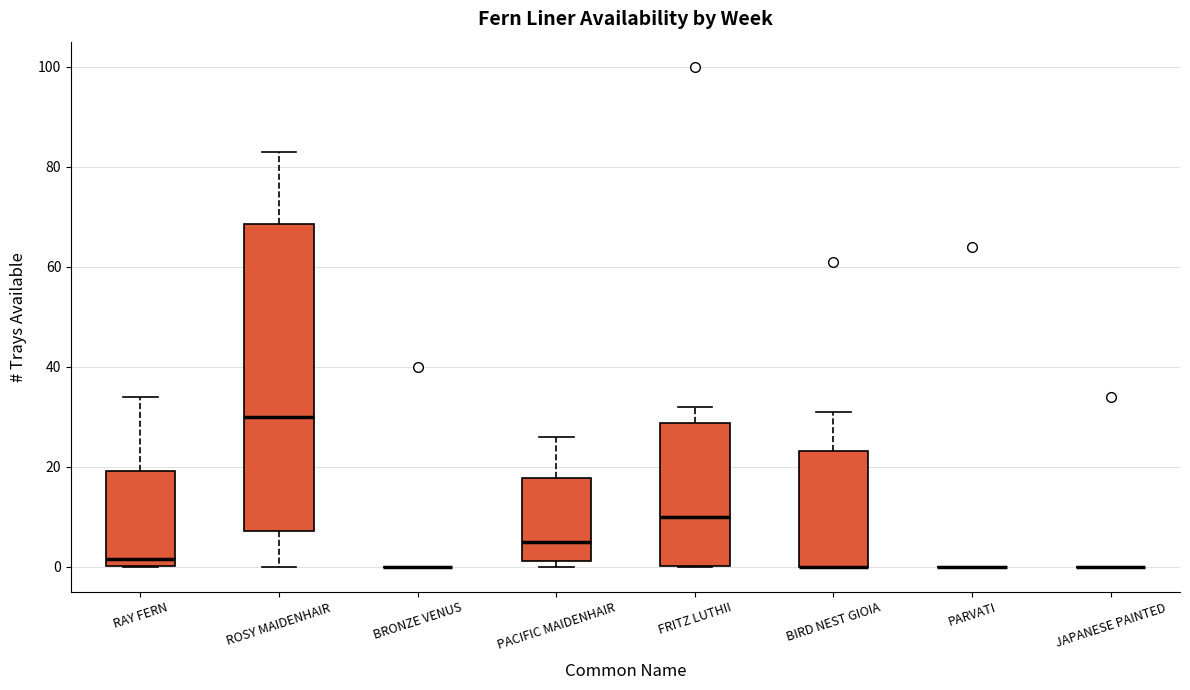

Where is the lower edge of the box for RAY FERN on the y-axis? The values are not printed on the chart, so give them approximately, as read against the axis.

0